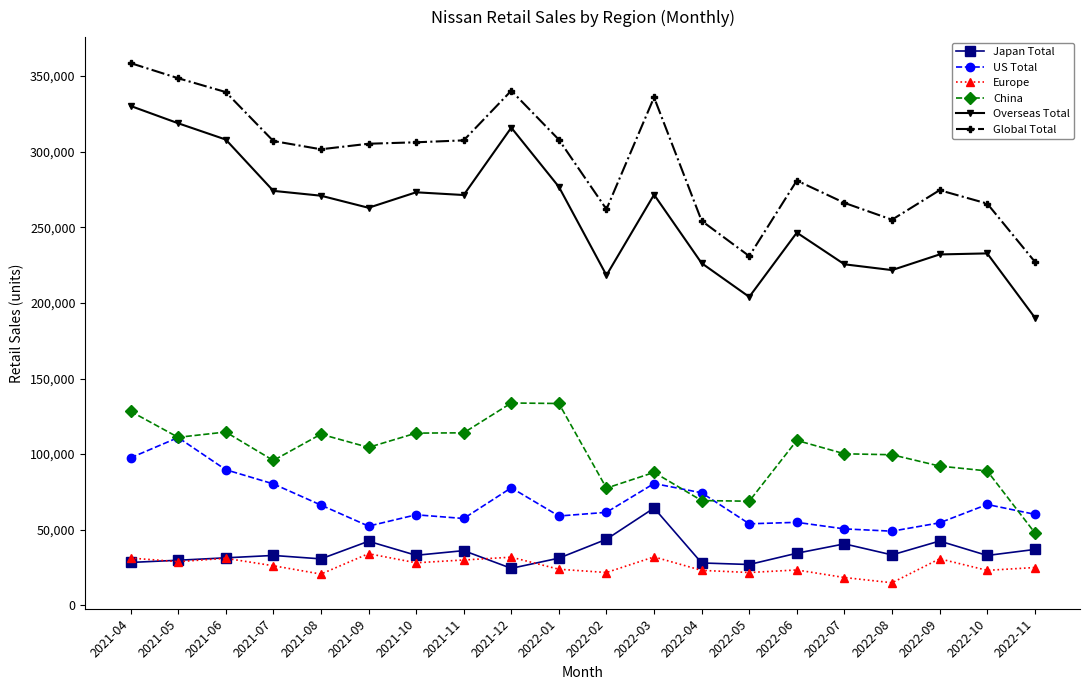

Does the chart have visible grid lines?

No